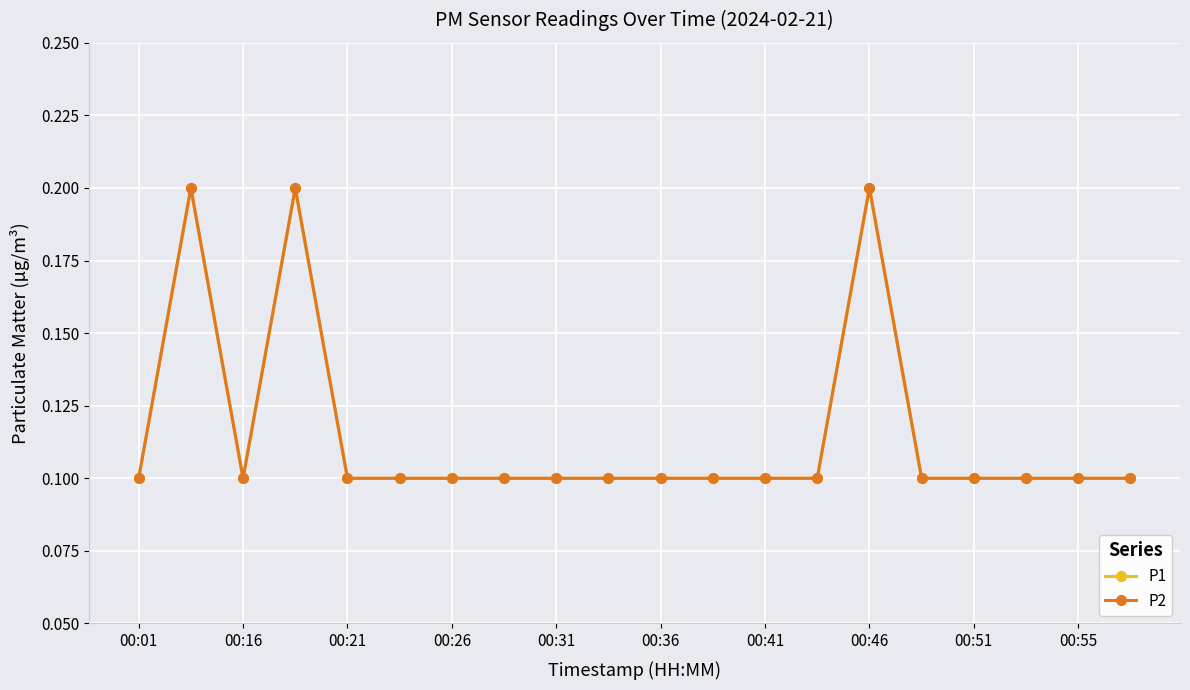

Rank the series by their maximum value, from lowest to highest.

P1, P2